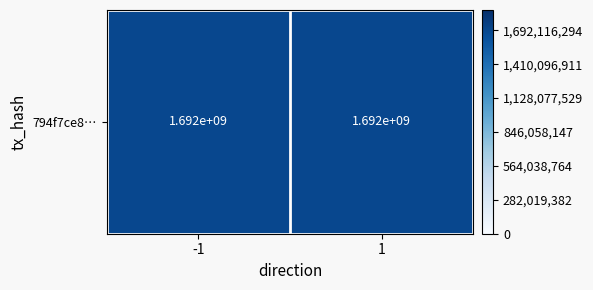

Reading left to right, transcribe all the data shown in this chart.

1692116294	1692022461